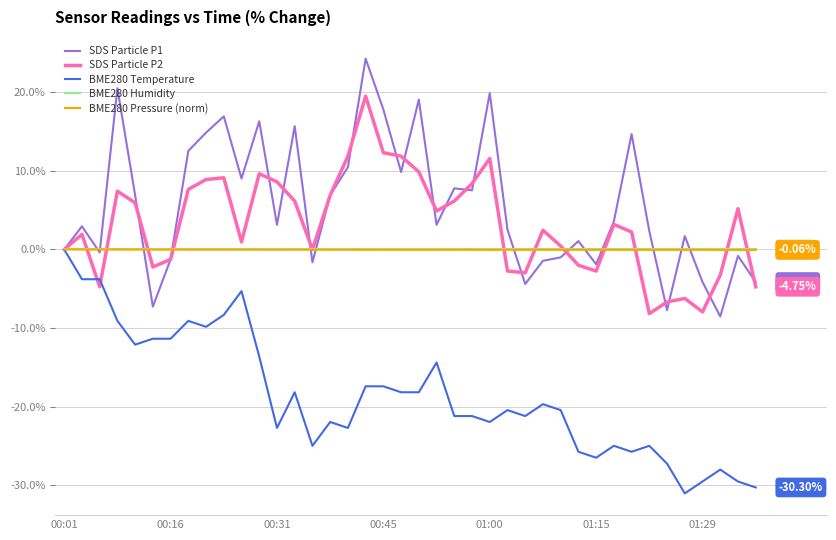

What is the average value of the SDS Particle P1 series?

5.7